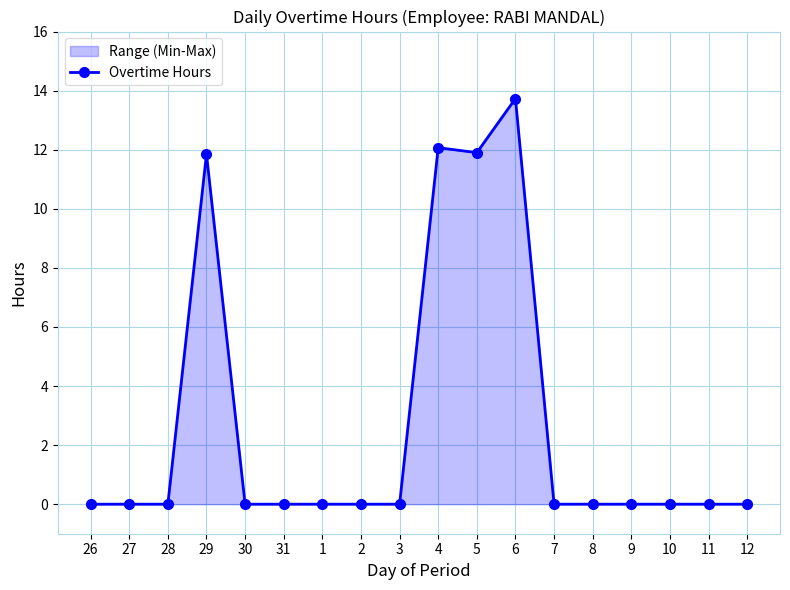

How many lines are shown in the chart?

1